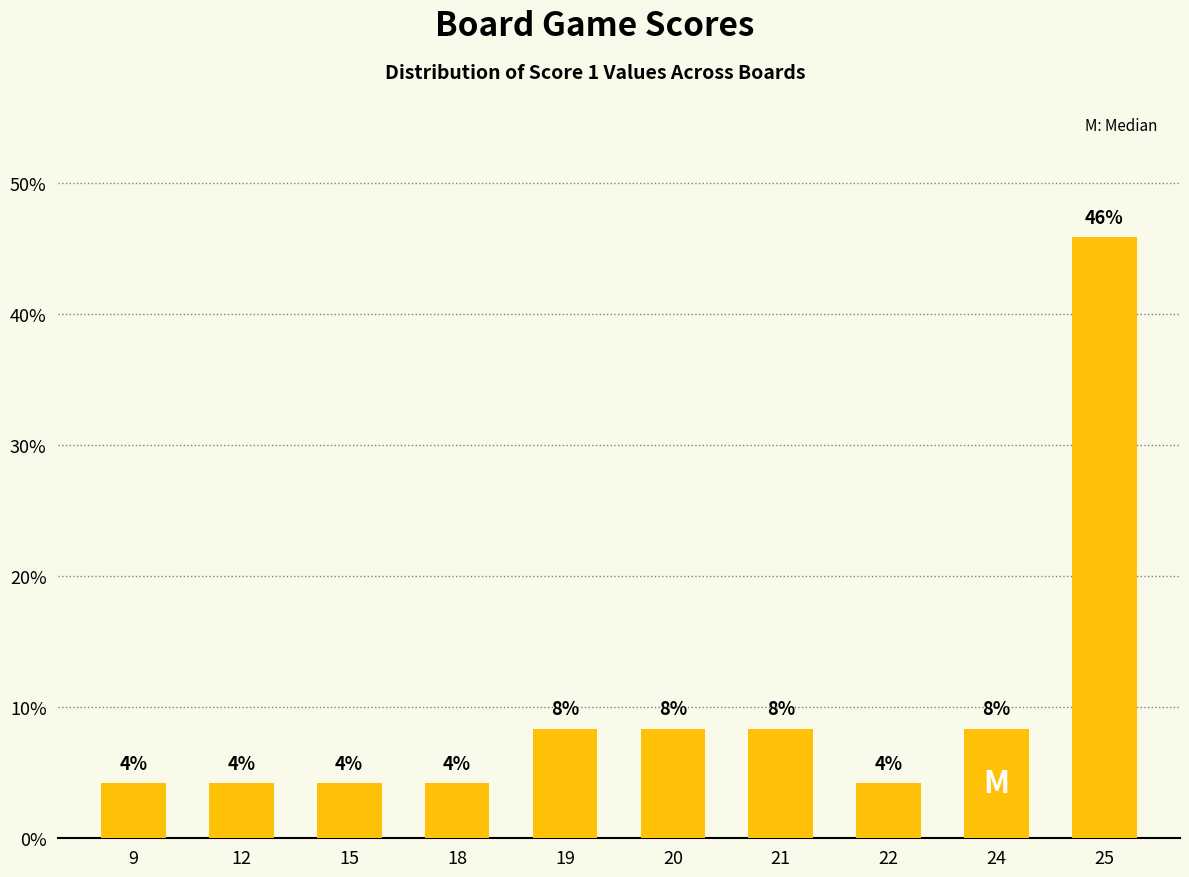

Are the bars horizontal?

No